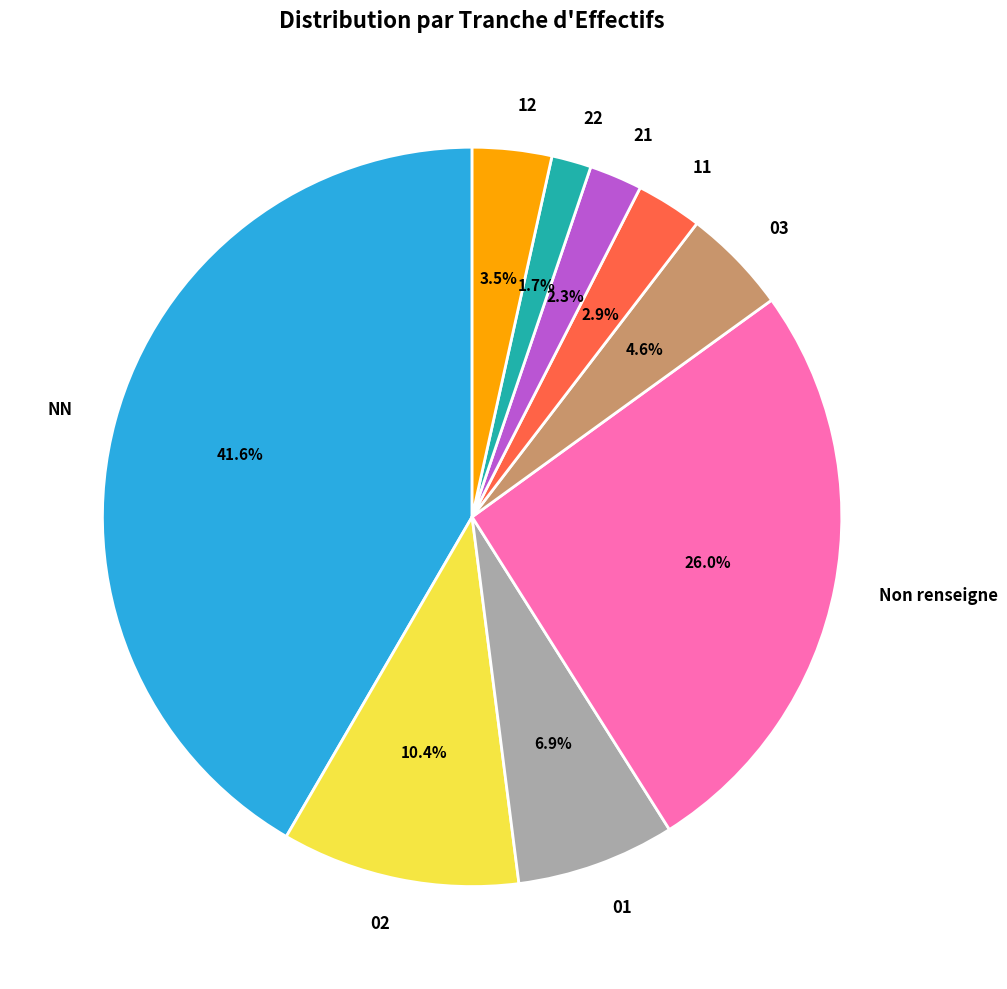

Between 02 and NN, which is larger?

NN